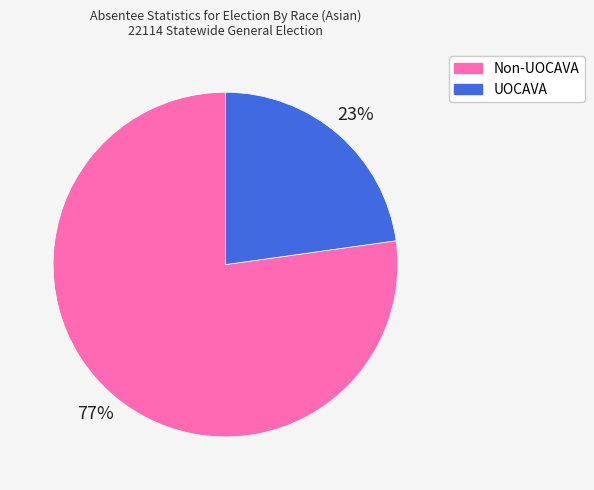

To the nearest percent, what is the average slice percentage?

50%